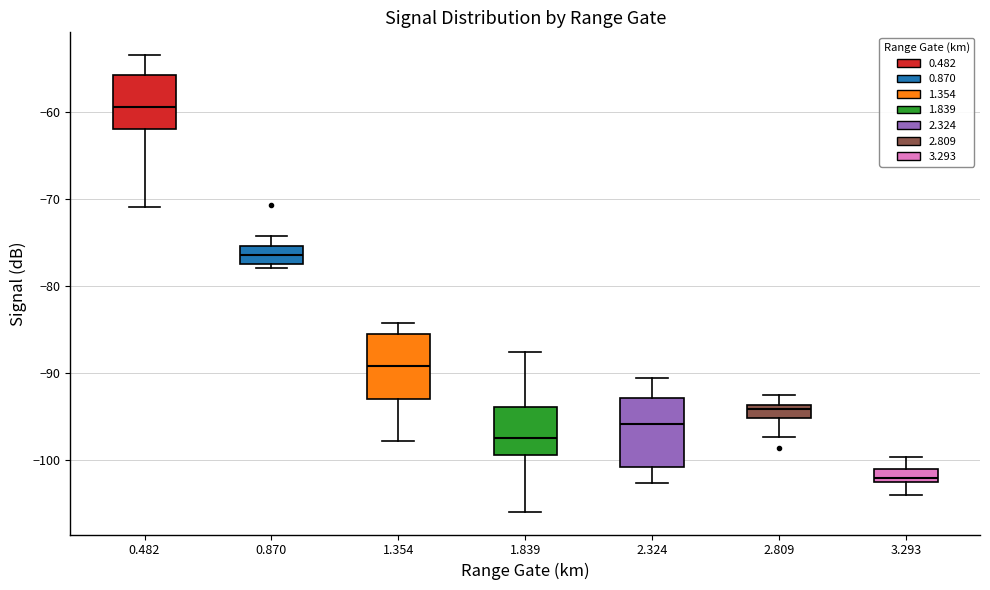

Which box has the lowest median line?

3.293